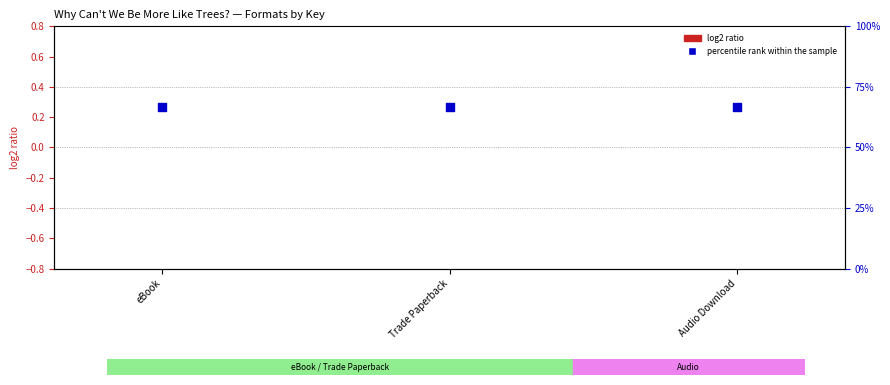

What are all the series names shown in the legend?

log2 ratio, percentile rank within the sample